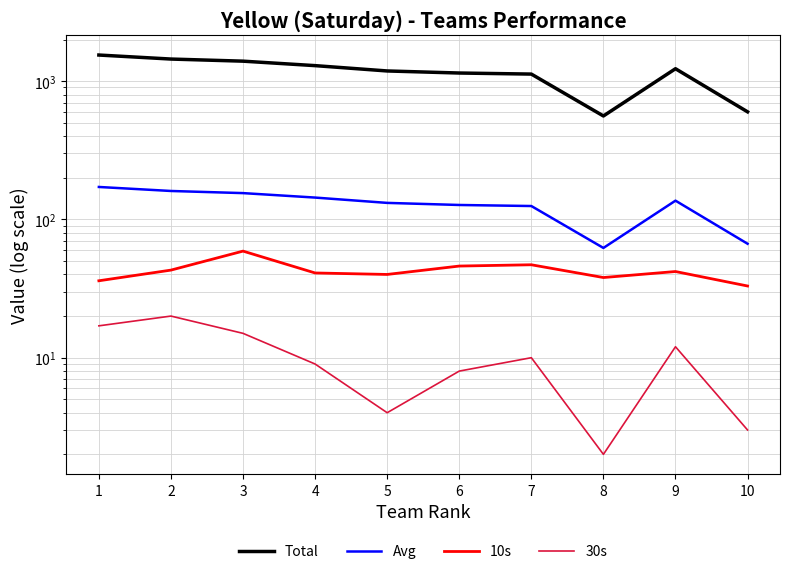

True or false: 30s and Avg cross at least once.

False